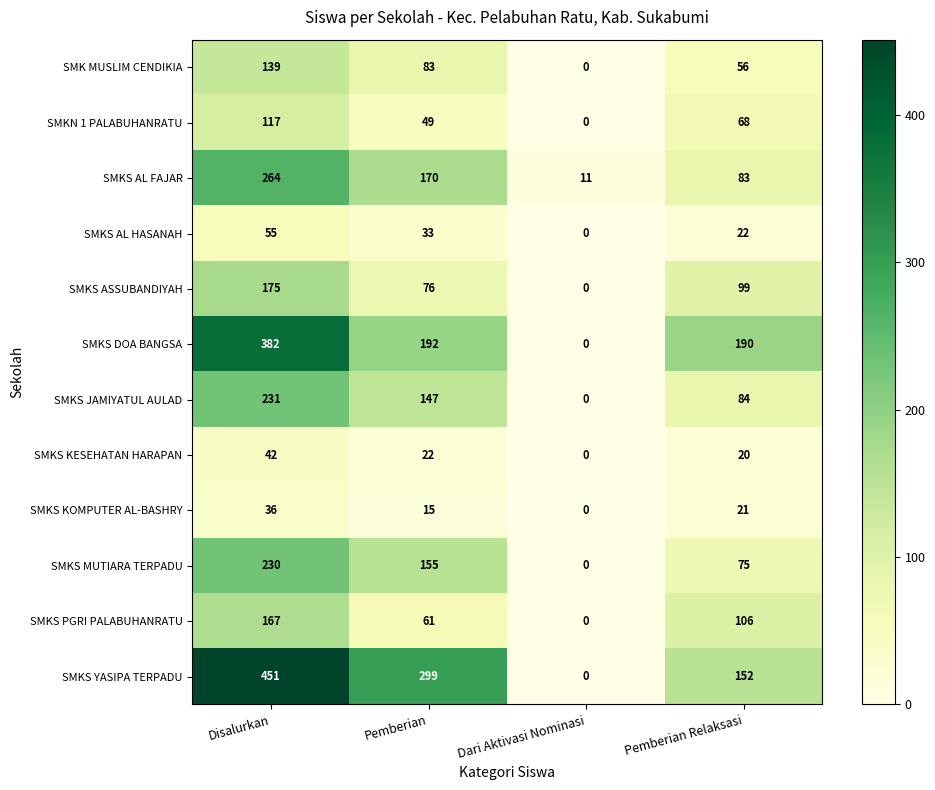

What is the total value across all series at Pemberian Relaksasi?

976